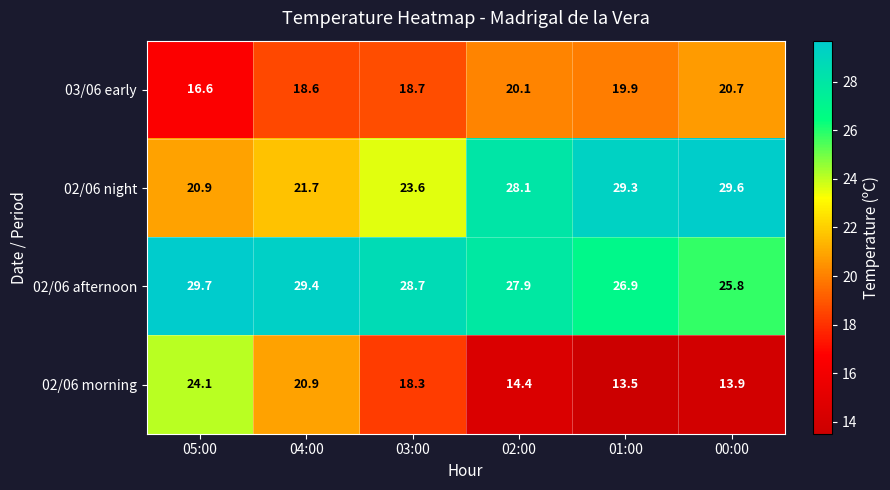

Which series changed the most between 04:00 and 01:00?

02/06 night